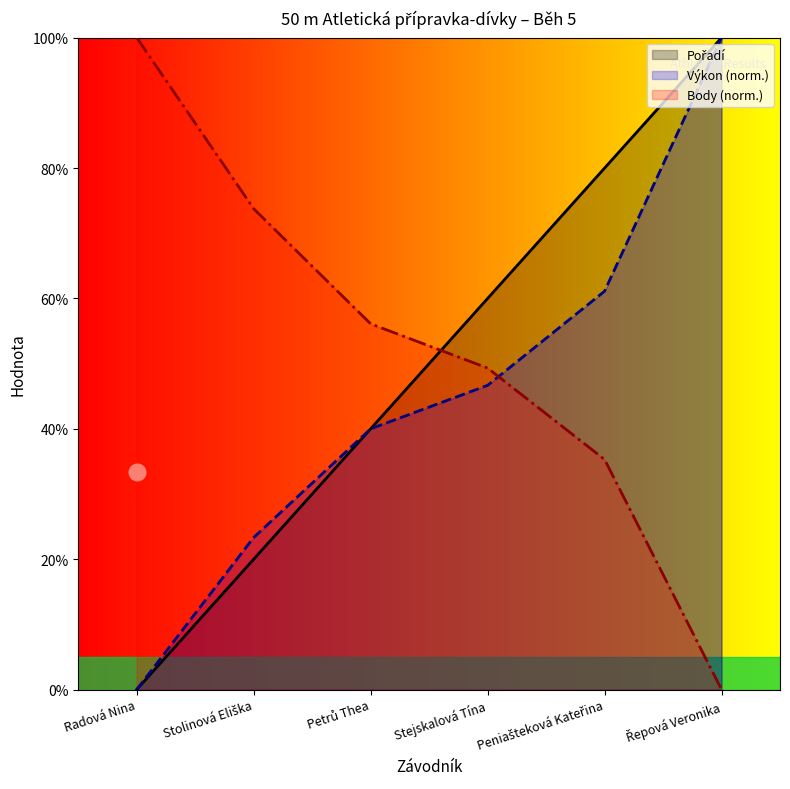

True or false: Výkon and Pořadí intersect in this chart.

False